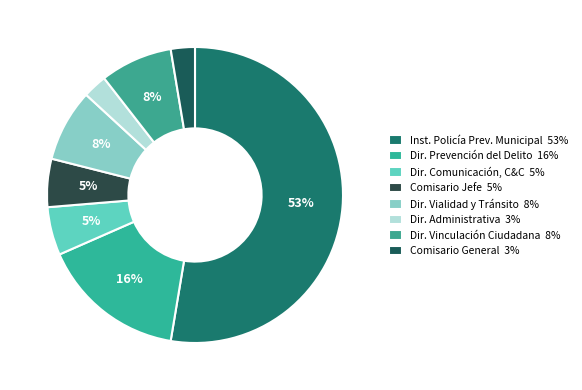

How many slices are in this pie chart?

8